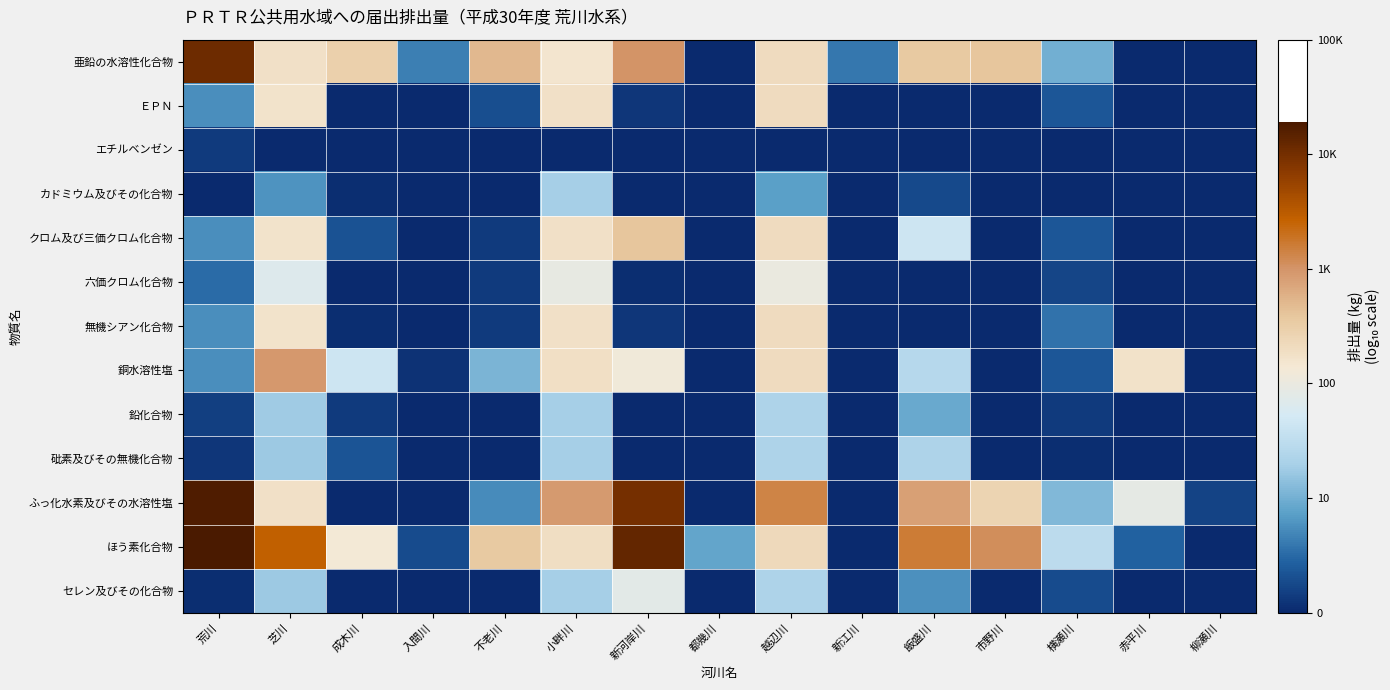

Between 荒川 and 成木川, which is larger?

荒川